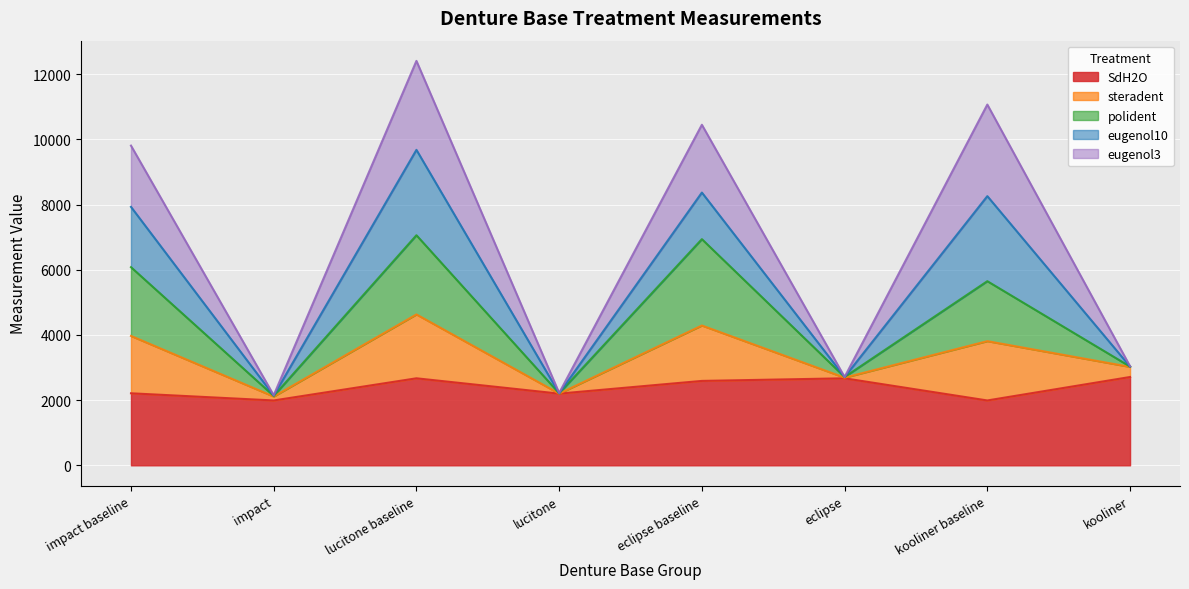

The steradent series shows 15473 at impact baseline. True or false?

False